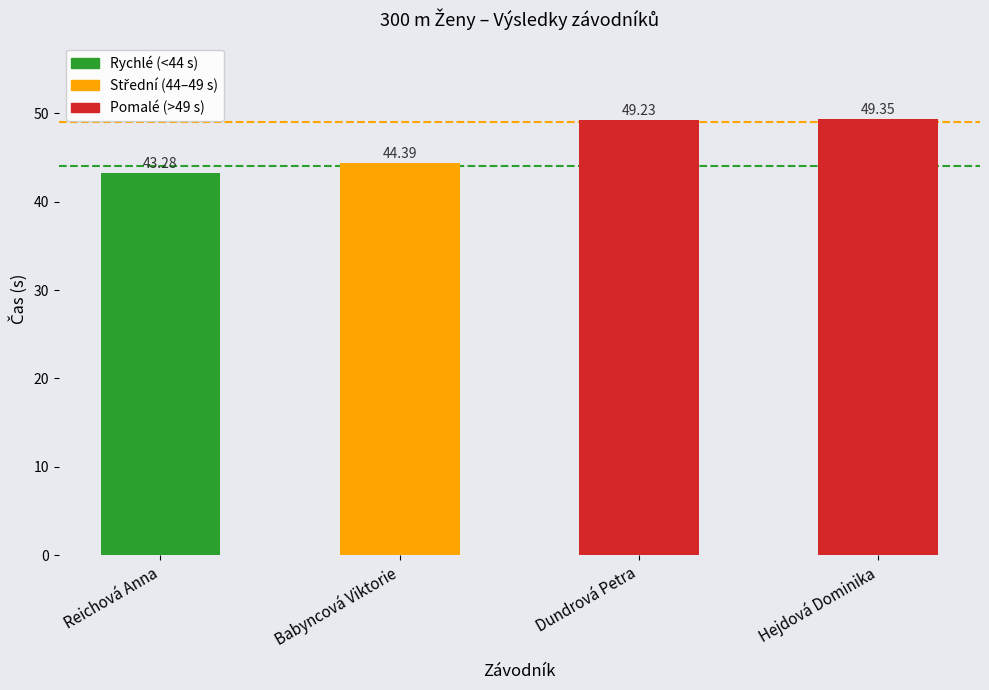

At which label is the value closest to 46?

Babyncová Viktorie